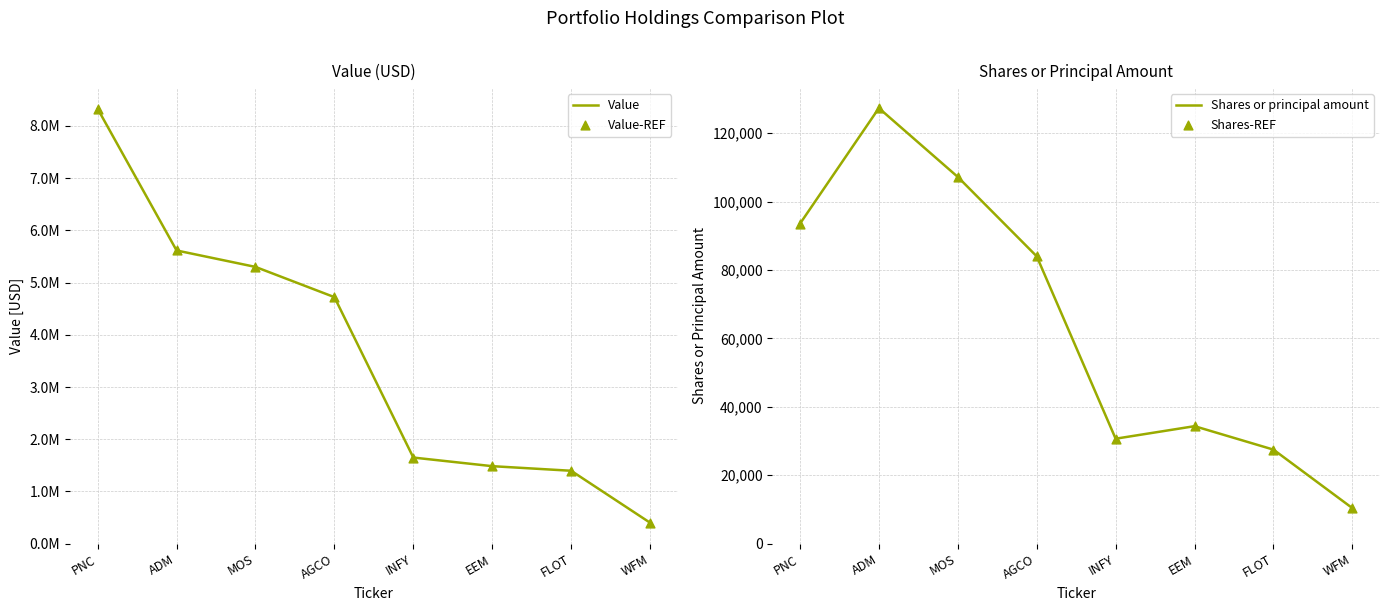

Which series has the largest total across all categories?

Value